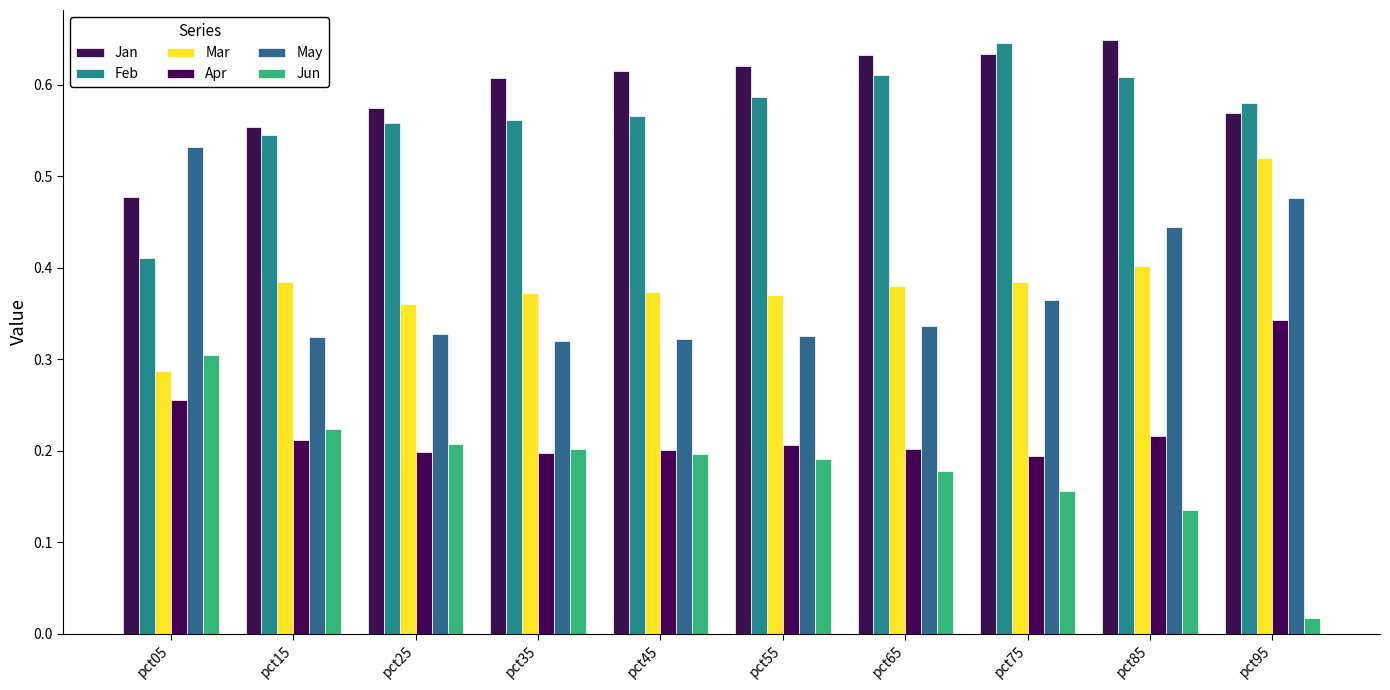

How many groups of bars are there?

10